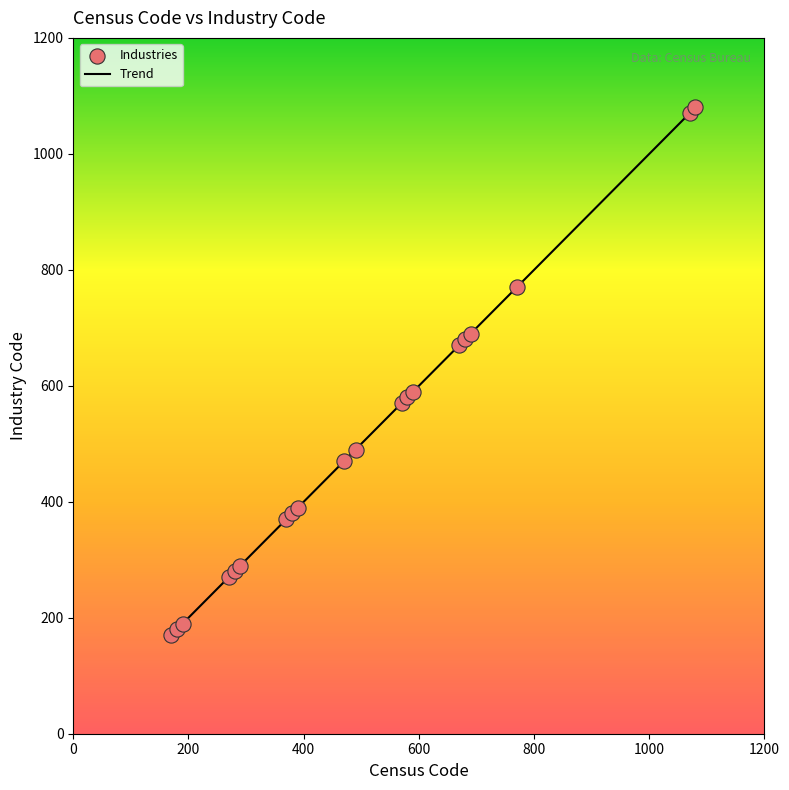

What is the maximum value shown in the chart?

1080